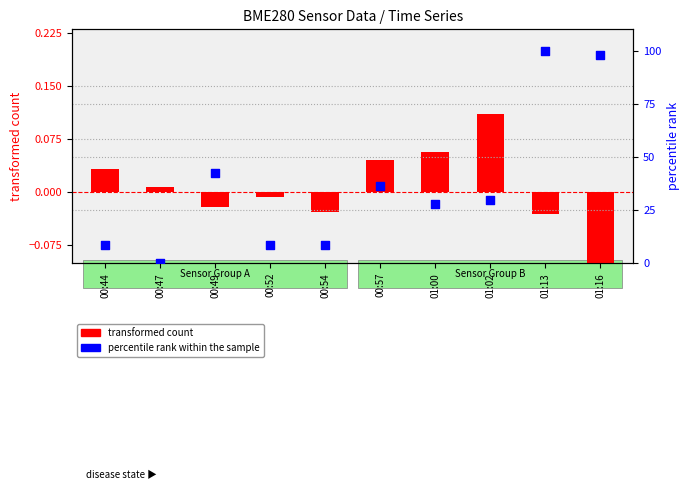

Is the value of transformed count at 01:02 greater than the value of percentile rank within the sample at 00:52?

No